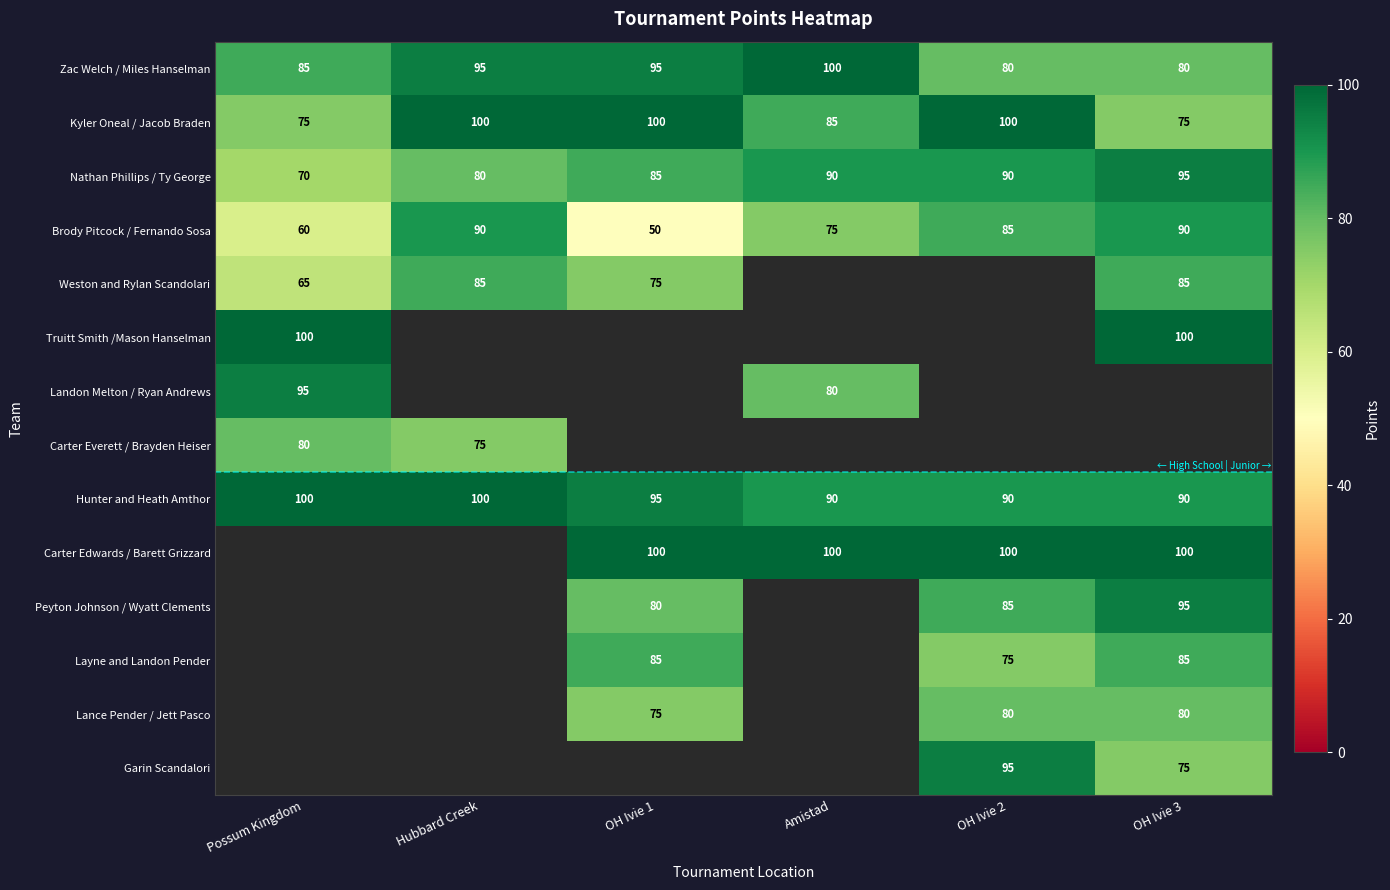

How many Hunter and Heath Amthor values are between 90 and 100?

6